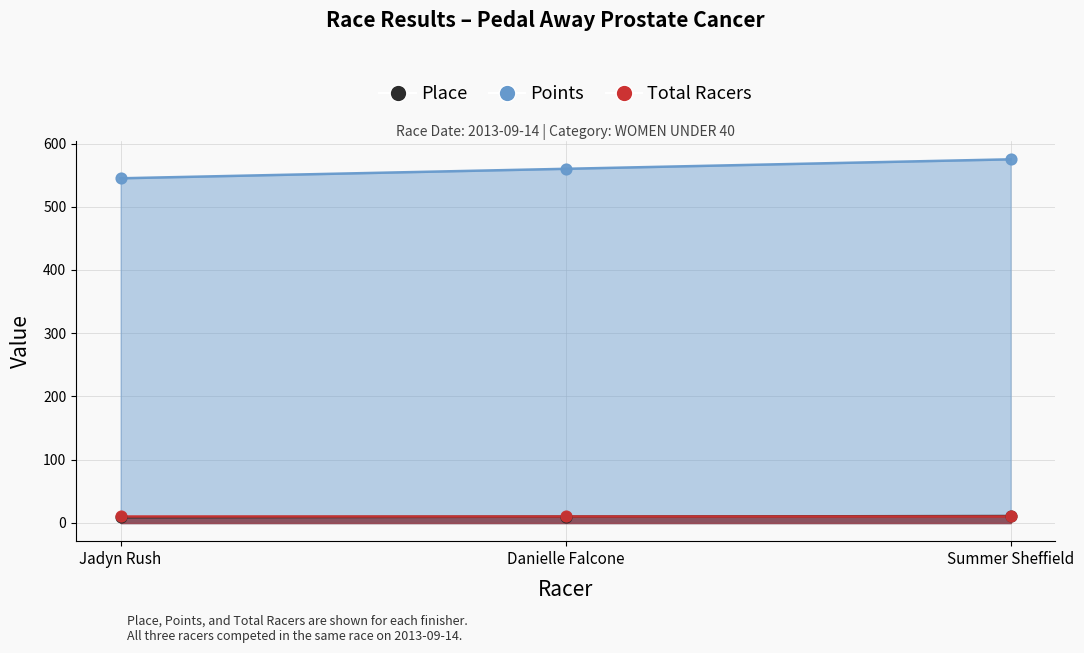

Which series reaches the minimum Y coordinate?

Place